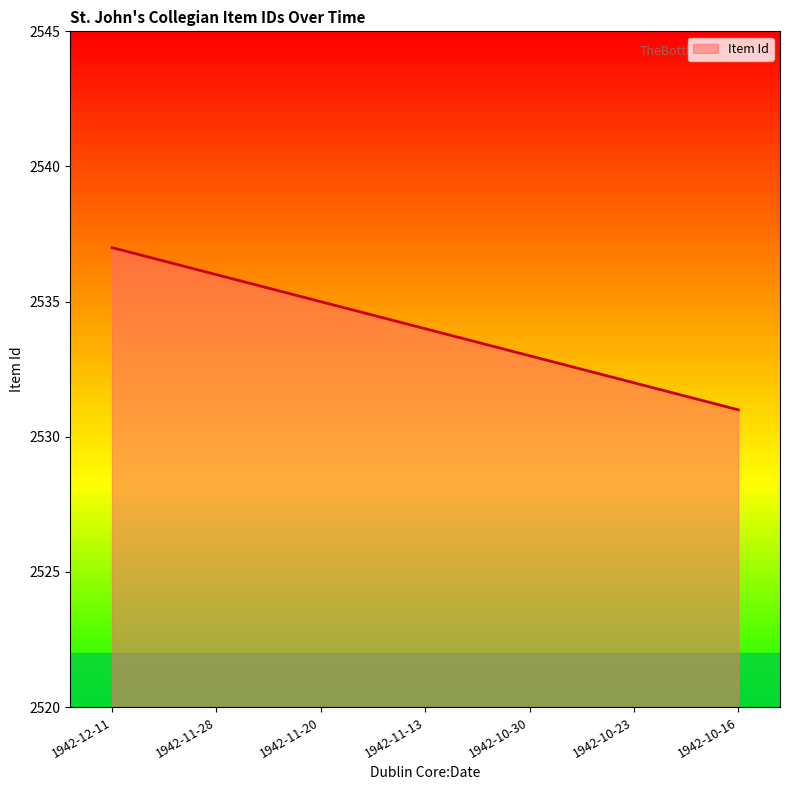

Does the chart have visible grid lines?

No